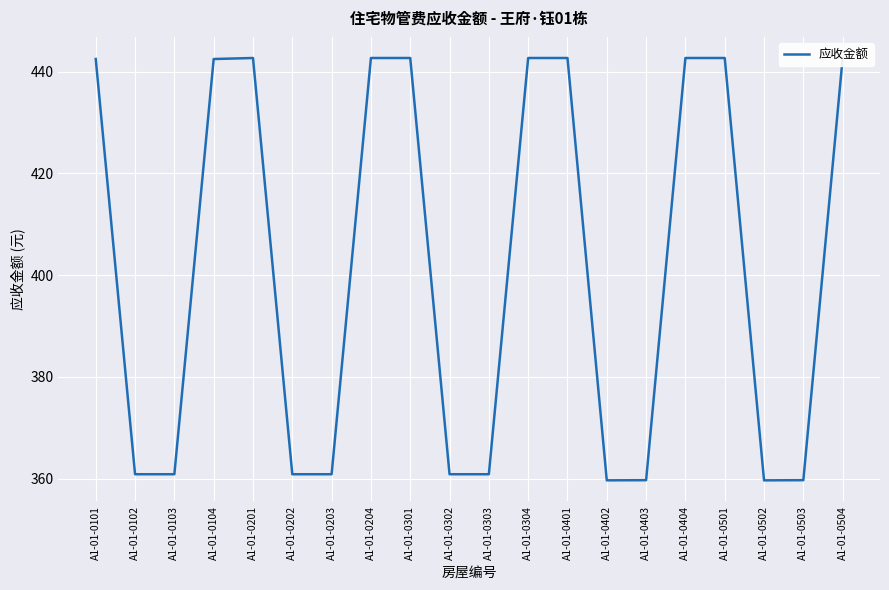

Approximately how many times larger is the value at A1-01-0301 compared to A1-01-0204?

1.0